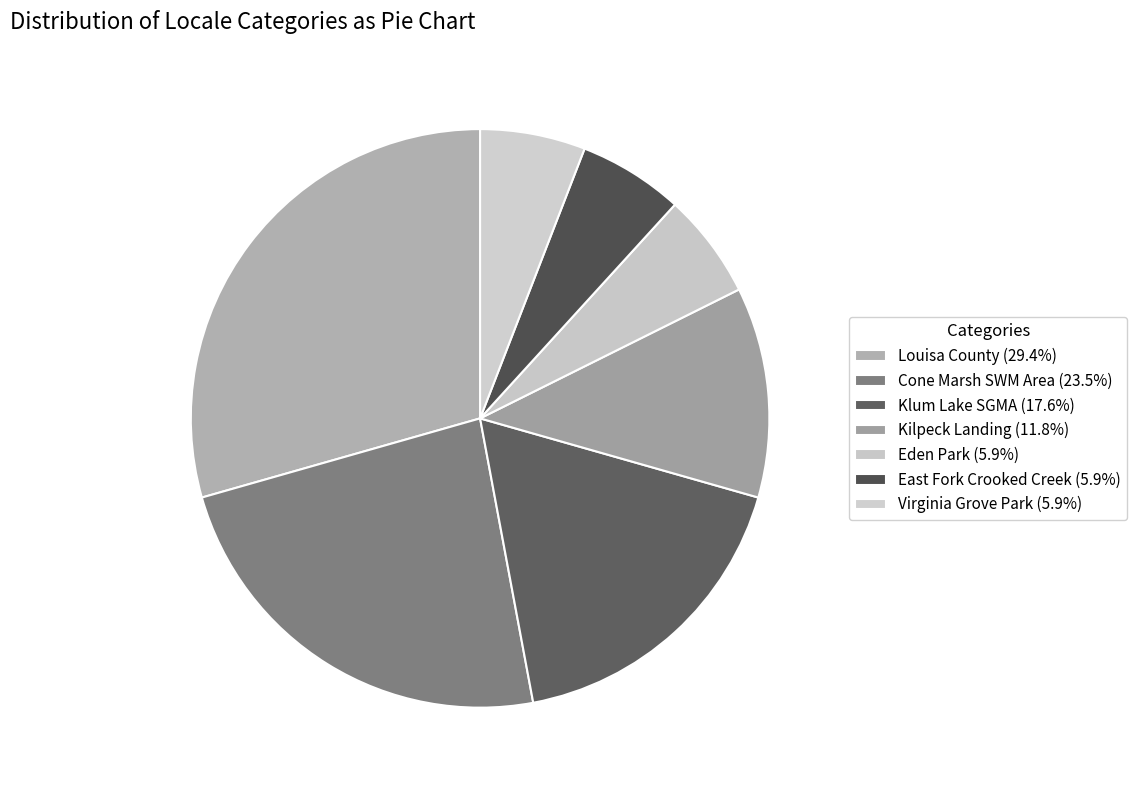

Which slice is the largest?

Louisa County